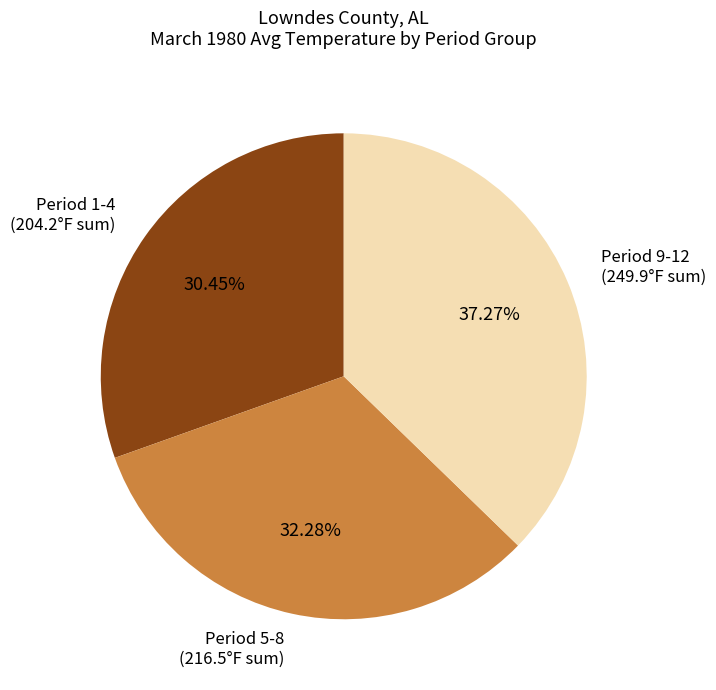

Is there a majority slice in this chart?

No